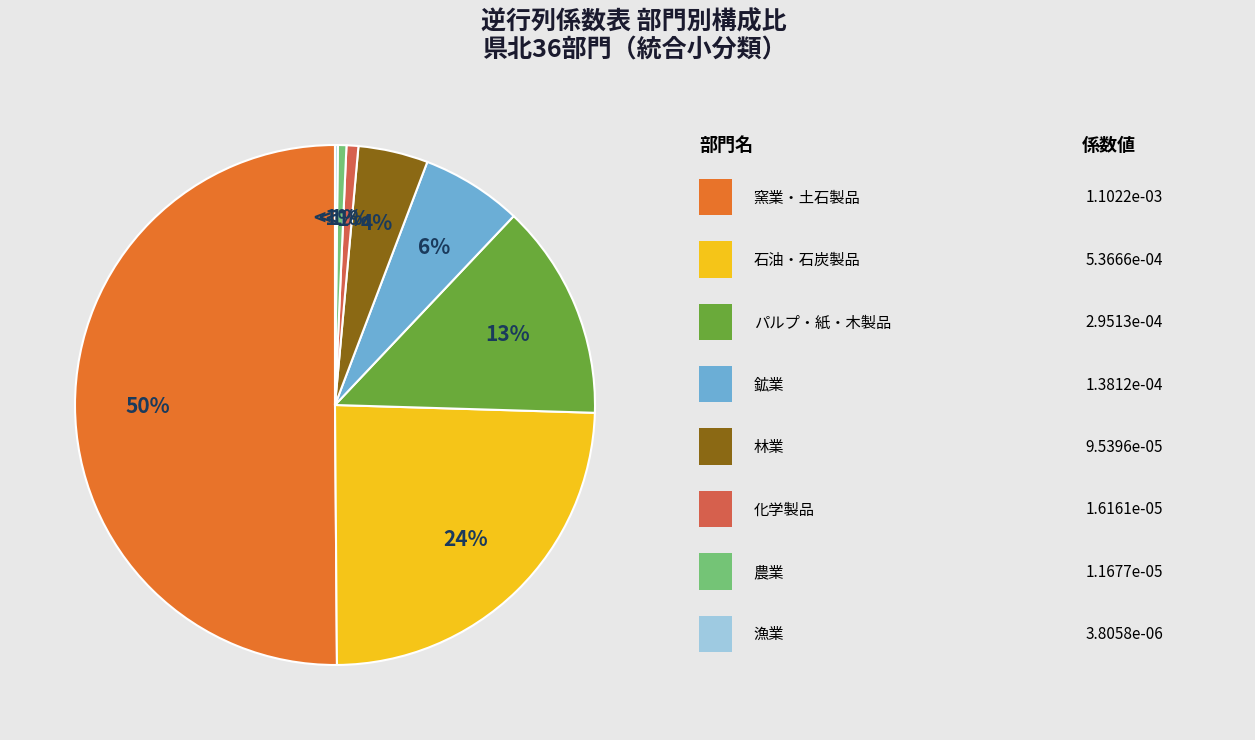

Is 窯業・土石製品 the majority of the pie?

No